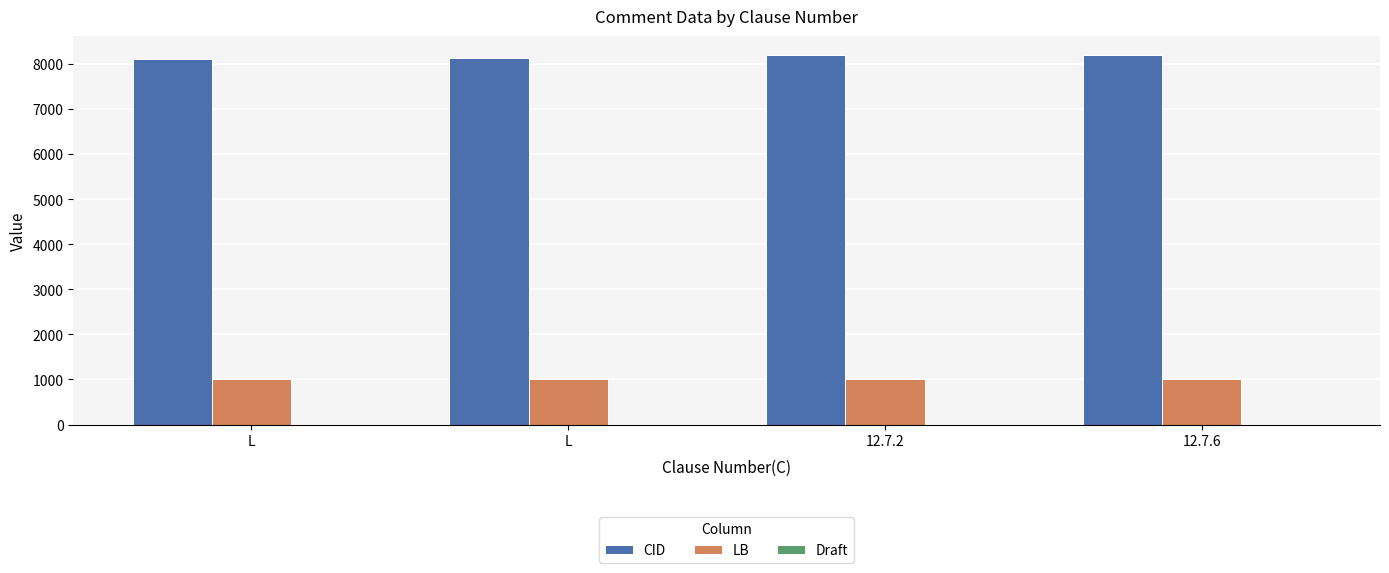

What is the spread (max minus min) of values at L?

8105